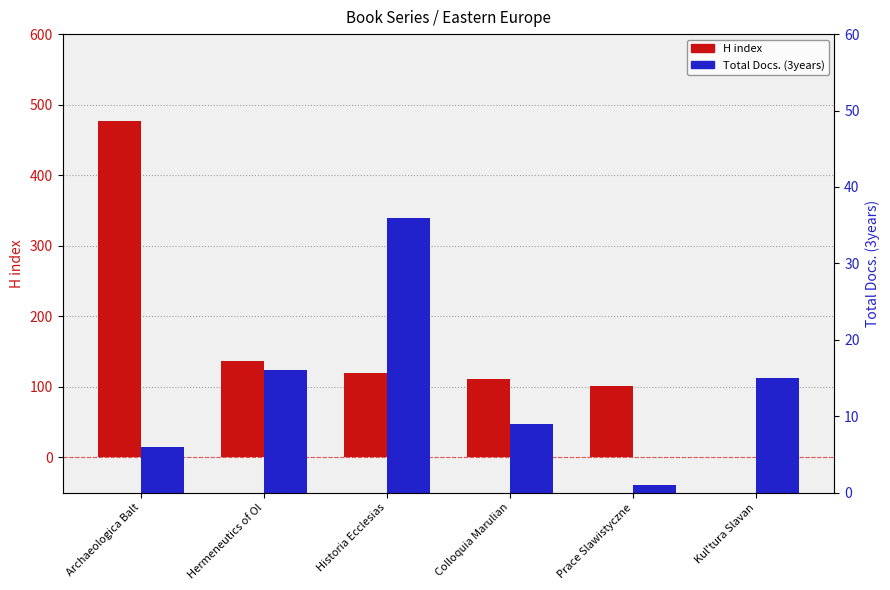

What position from the right is Prace Slawistyczne?

2